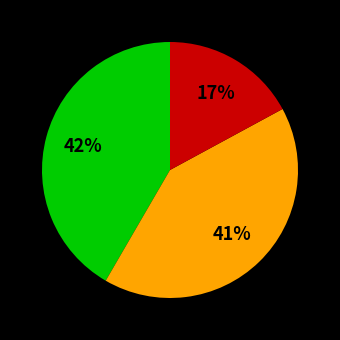

How many segments does this pie chart have?

3